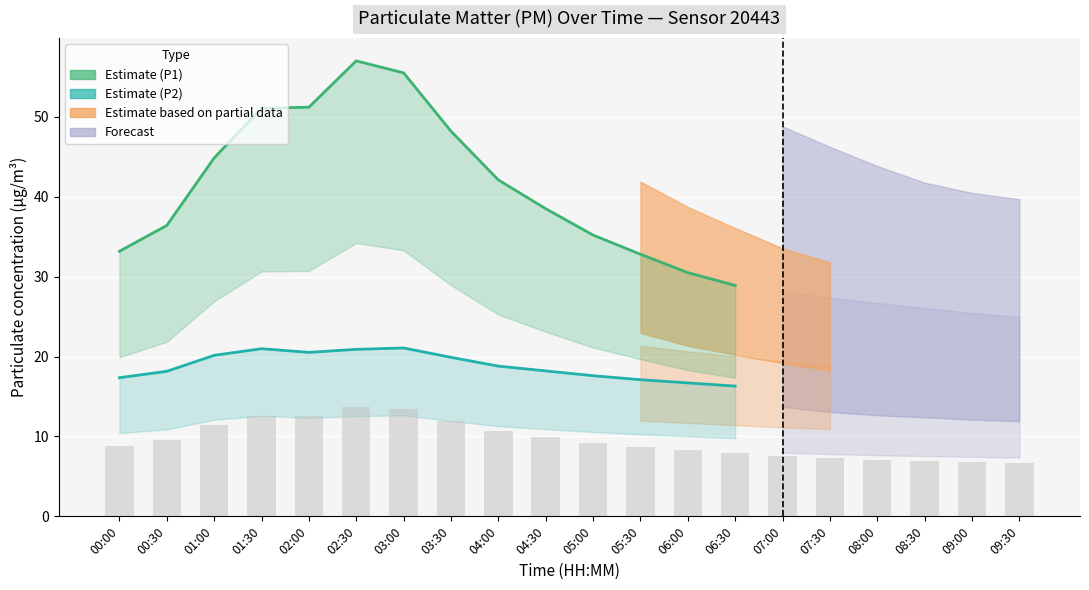

What is the difference between the second highest and minimum values in the P1 Estimate series?

26.6